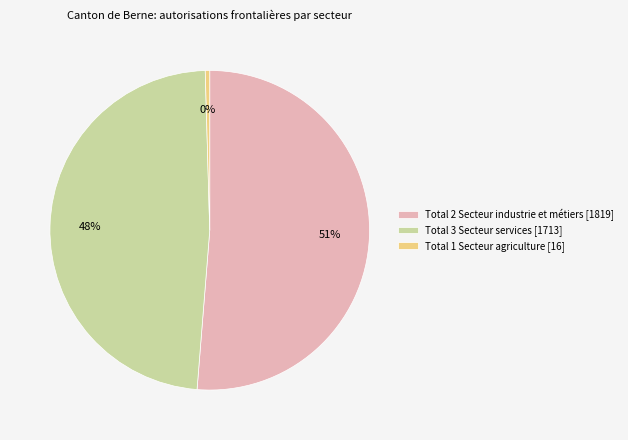

Which has a higher value, Total 1 Secteur agriculture [16] or Total 2 Secteur industrie et métiers [1819]?

Total 2 Secteur industrie et métiers [1819]